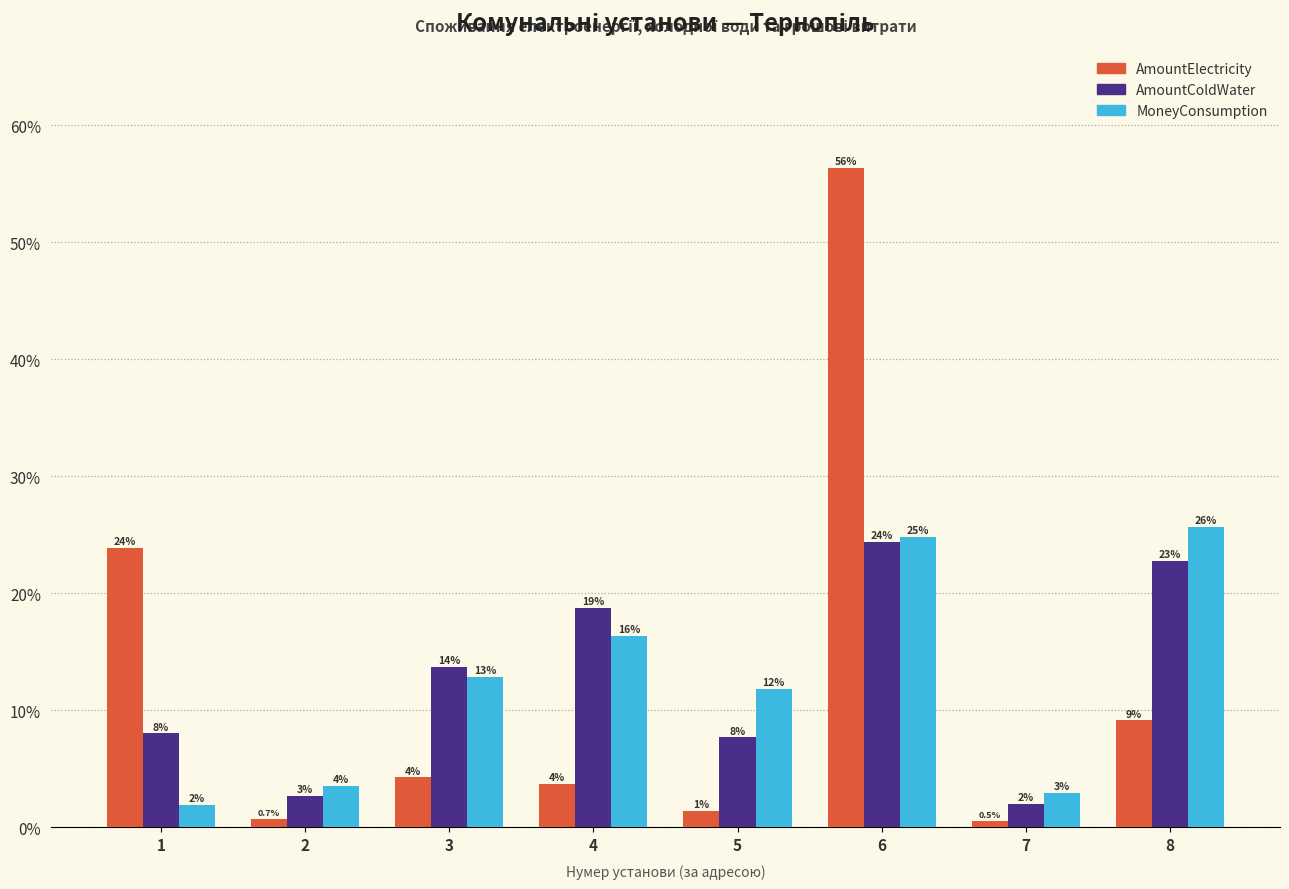

What are all the series names shown in the legend?

AmountElectricity, AmountColdWater, MoneyConsumption